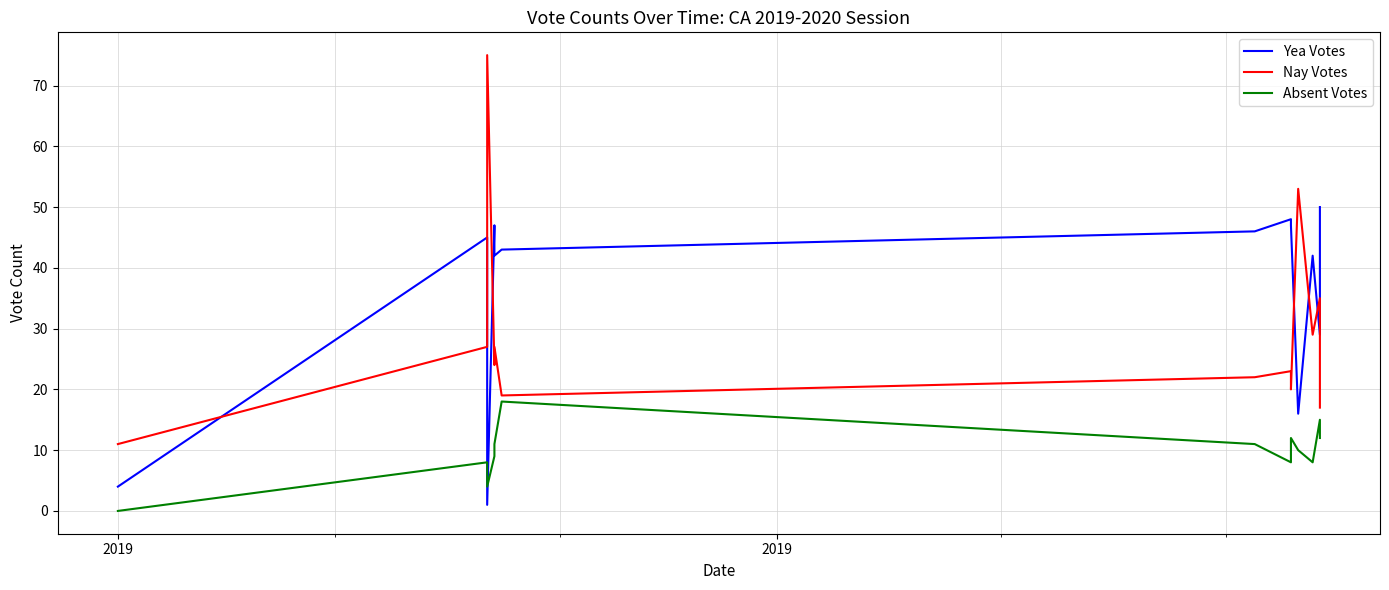

Is the value of Absent Votes at 2 greater than the value of Nay Votes at 9?

No